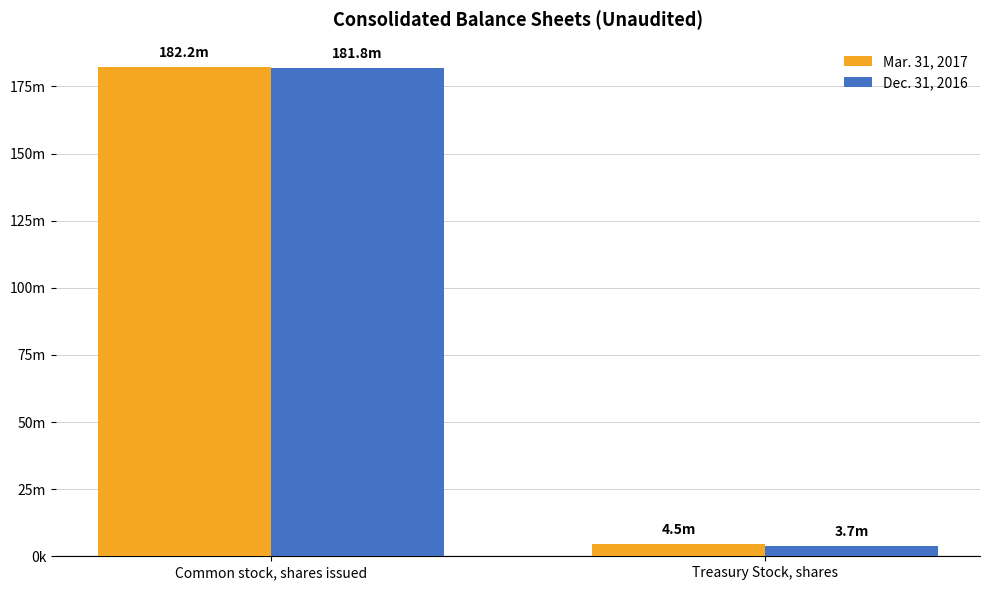

Reading right to left, extract all data points from this chart.

Mar. 31, 2017: Treasury Stock, shares=4502221	Common stock, shares issued=182231713
Dec. 31, 2016: Treasury Stock, shares=3701867	Common stock, shares issued=181798555